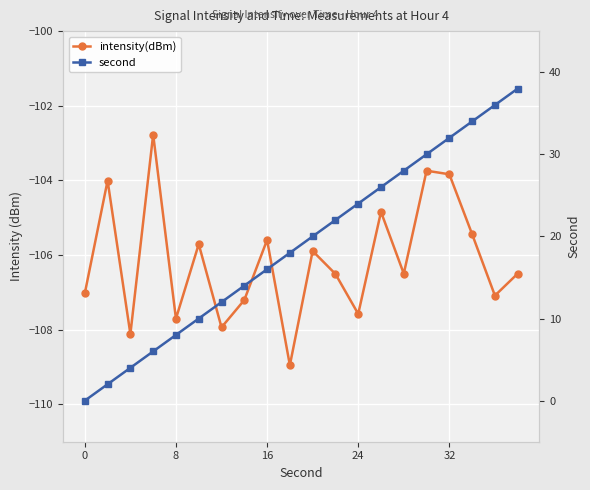

True or false: intensity(dBm) has a value of -24.8 at 15.

False